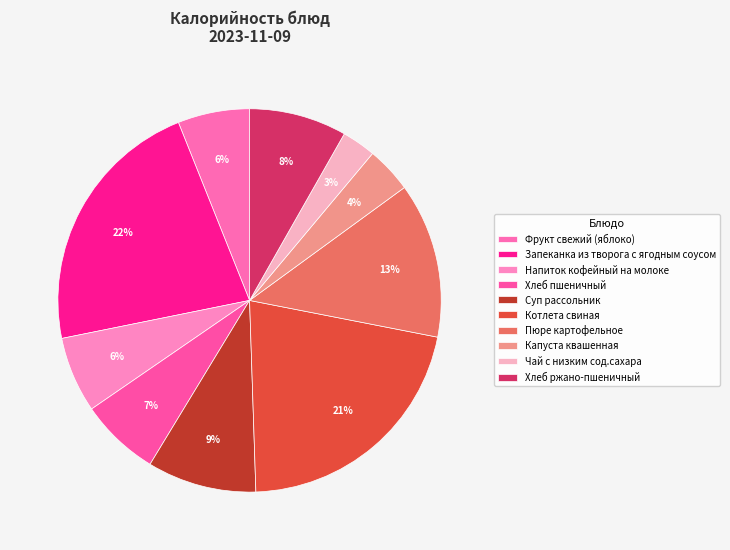

The Хлеб ржано-пшеничный slice represents 1% of the pie. True or false?

False